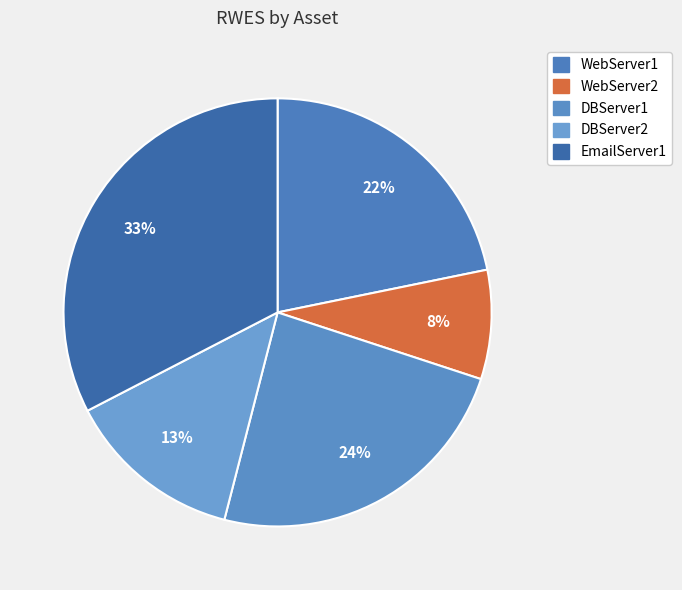

How many segments does this pie chart have?

5